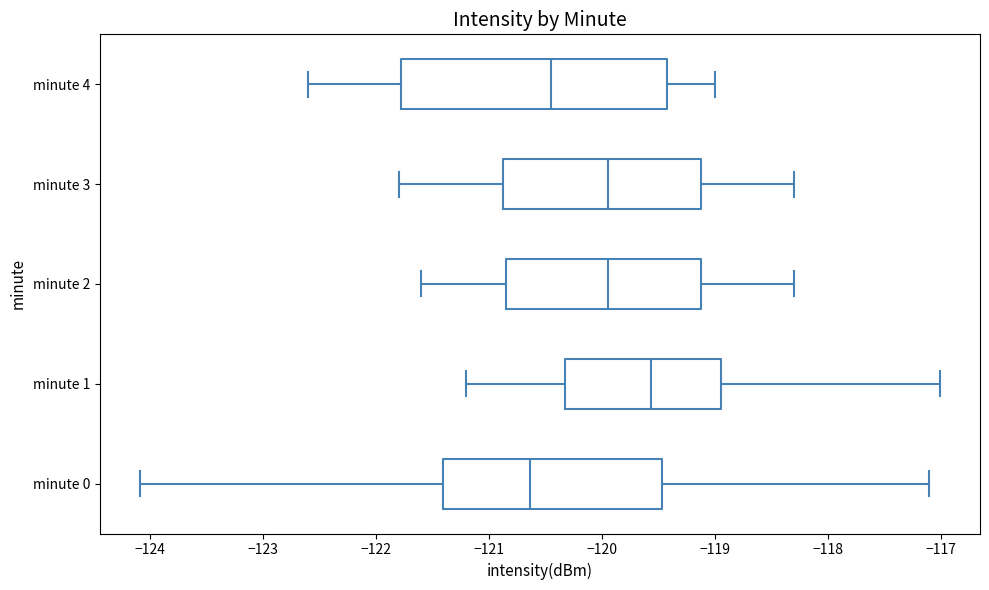

Comparing the boxes themselves (not the whiskers), which one is the widest?

minute 4